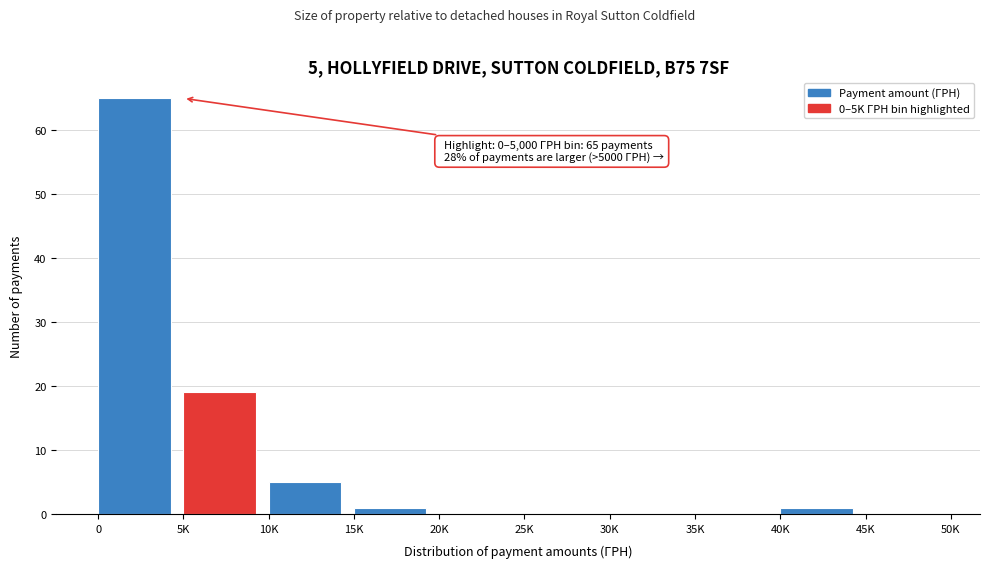

Reading left to right, transcribe all the data shown in this chart.

0=65	5K=19	10K=5	15K=1	20K=0	25K=0	30K=0	35K=0	40K=1	45K=0